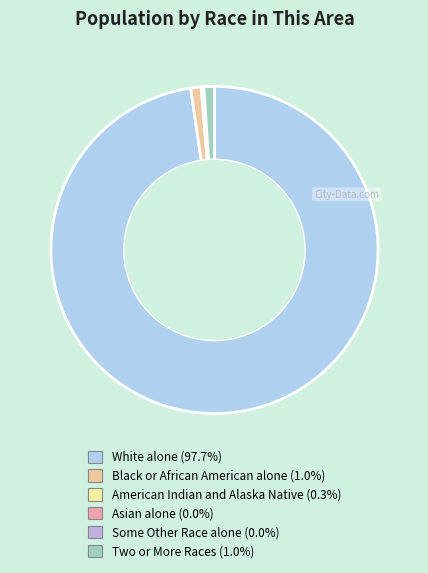

To the nearest percent, what percentage of the pie is Two or More Races?

1%